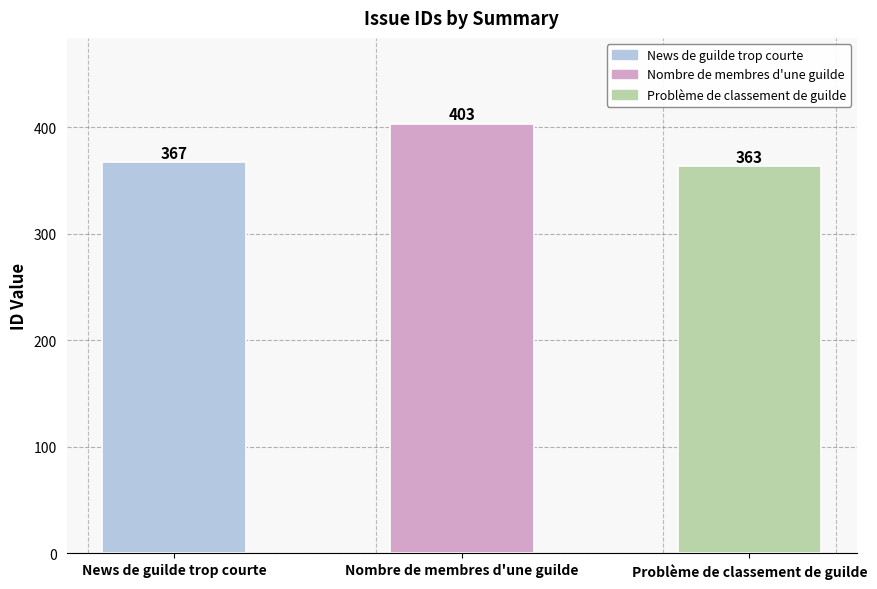

Is it true that the value at Nombre de membres d'une guilde is 403?

True